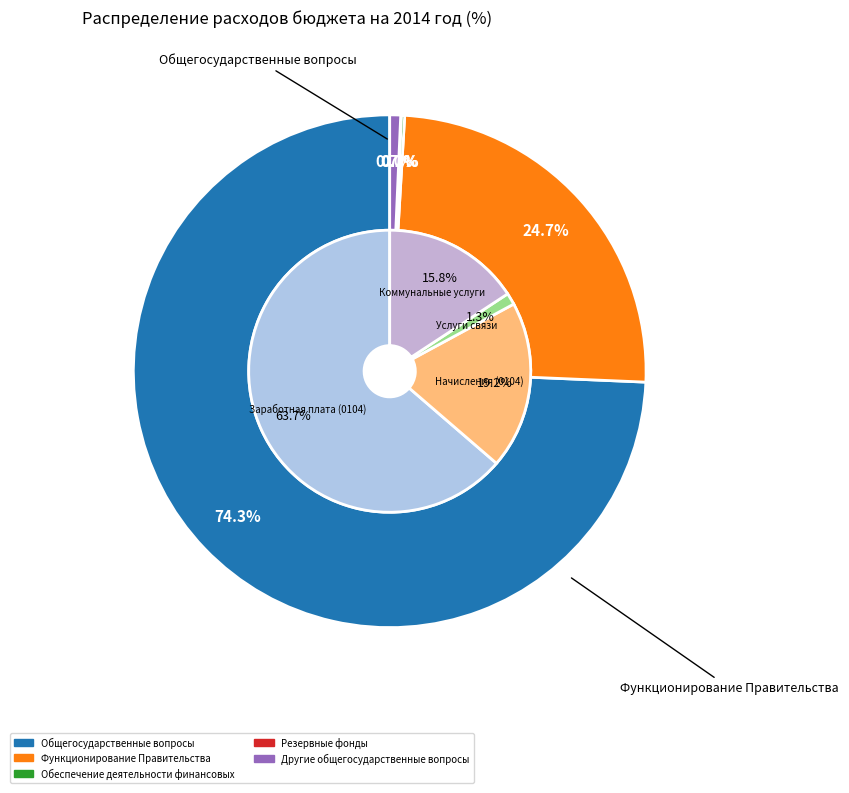

Between Обеспечение деятельности финансовых and Функционирование Правительства, which is larger?

Функционирование Правительства